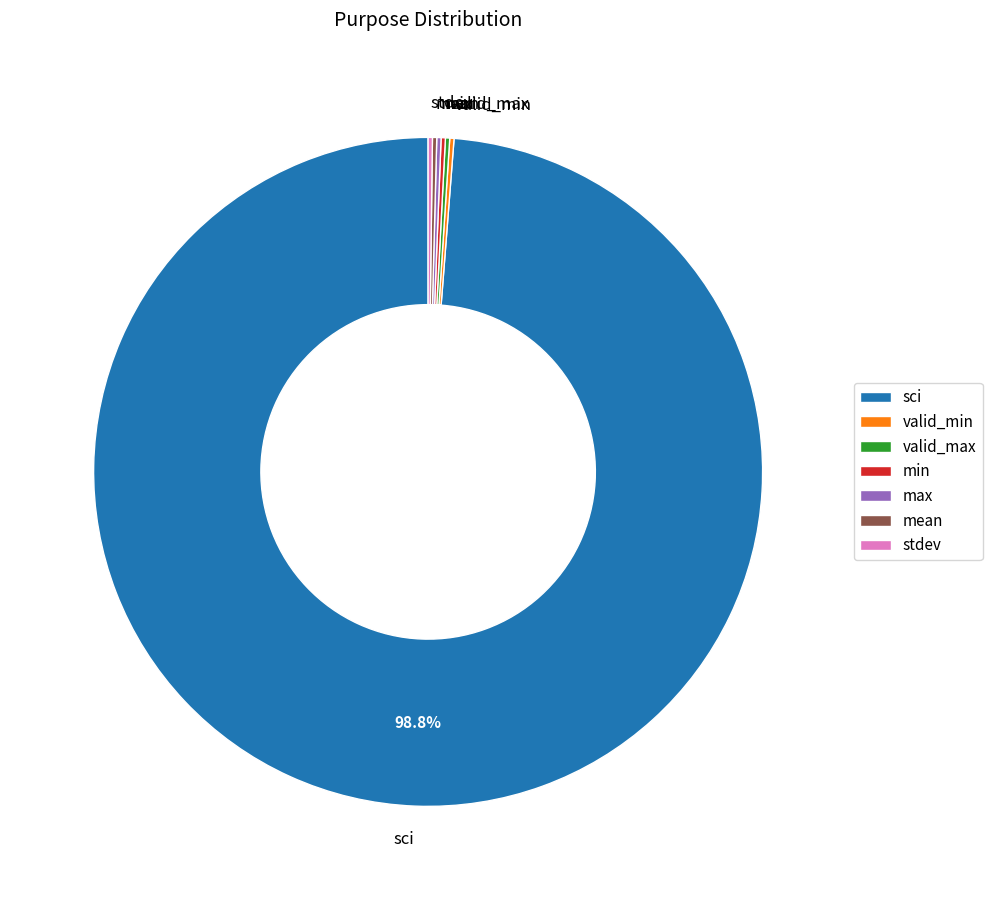

Which slice is the largest?

sci